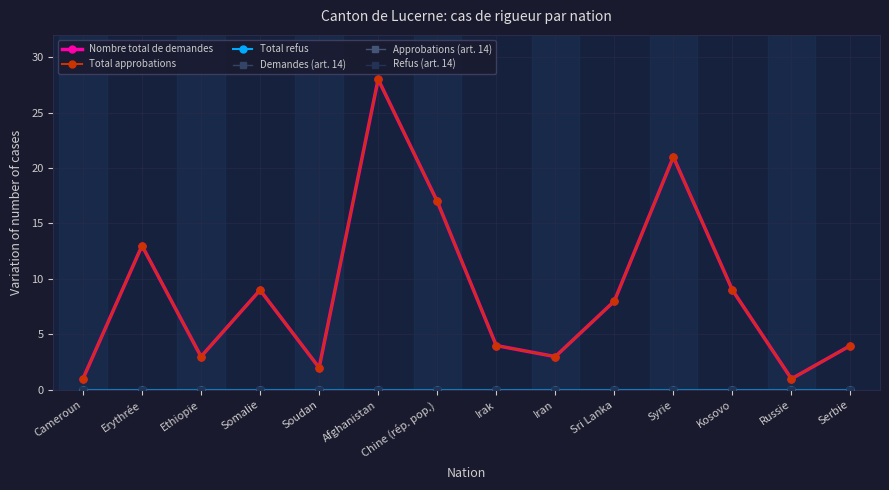

What position from the left is Somalie?

4